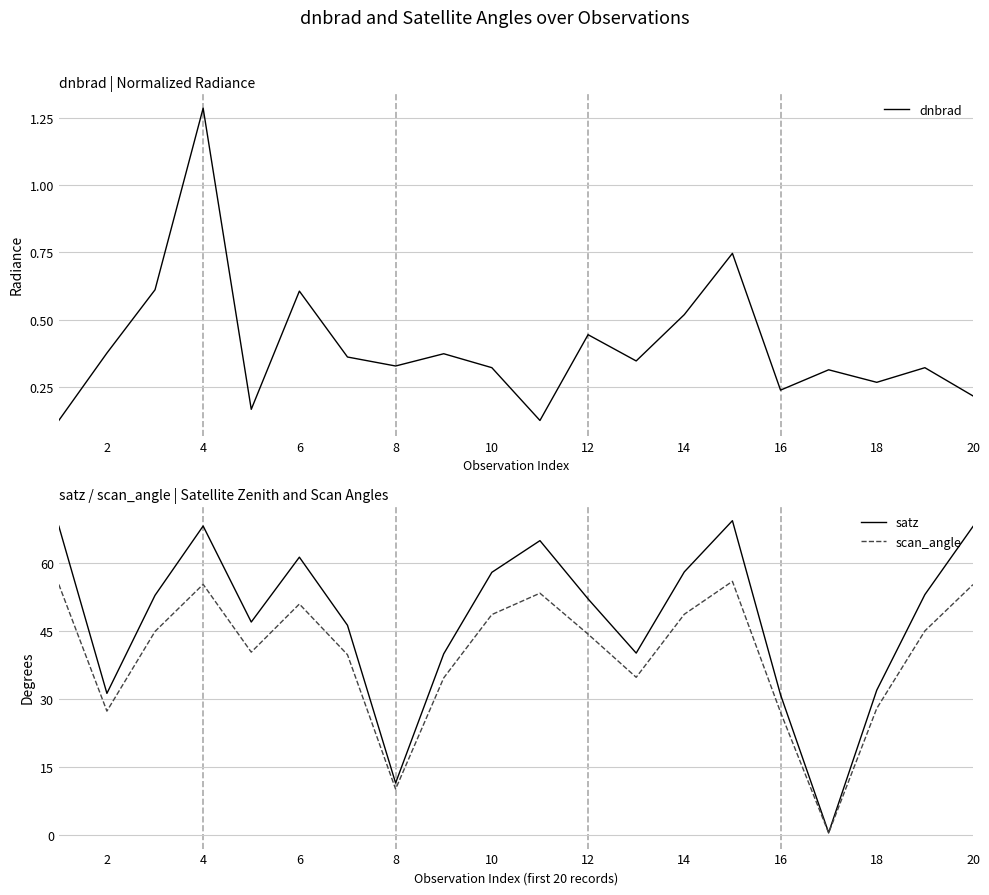

Read the satz value at 14.

58.0